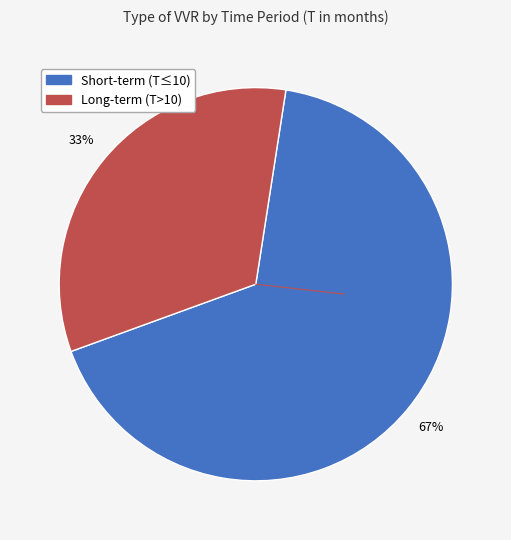

To the nearest percent, what is the difference between the largest and smallest slice percentages?

34%